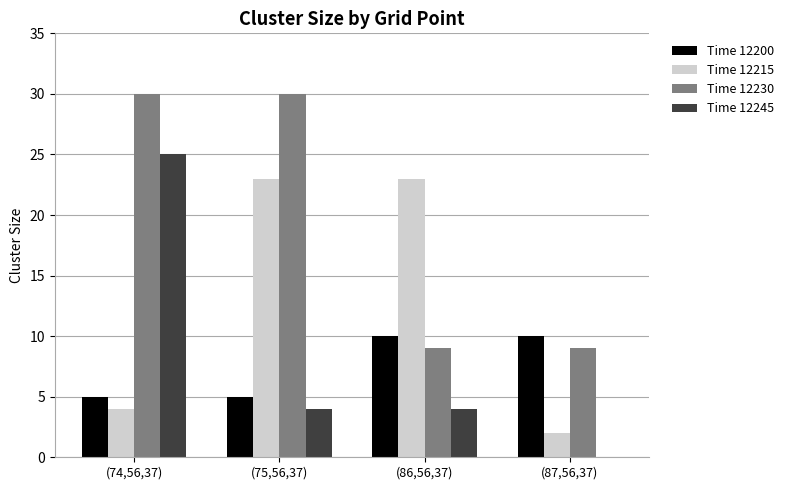

The Time 12215 series shows 4 at (74,56,37). True or false?

True